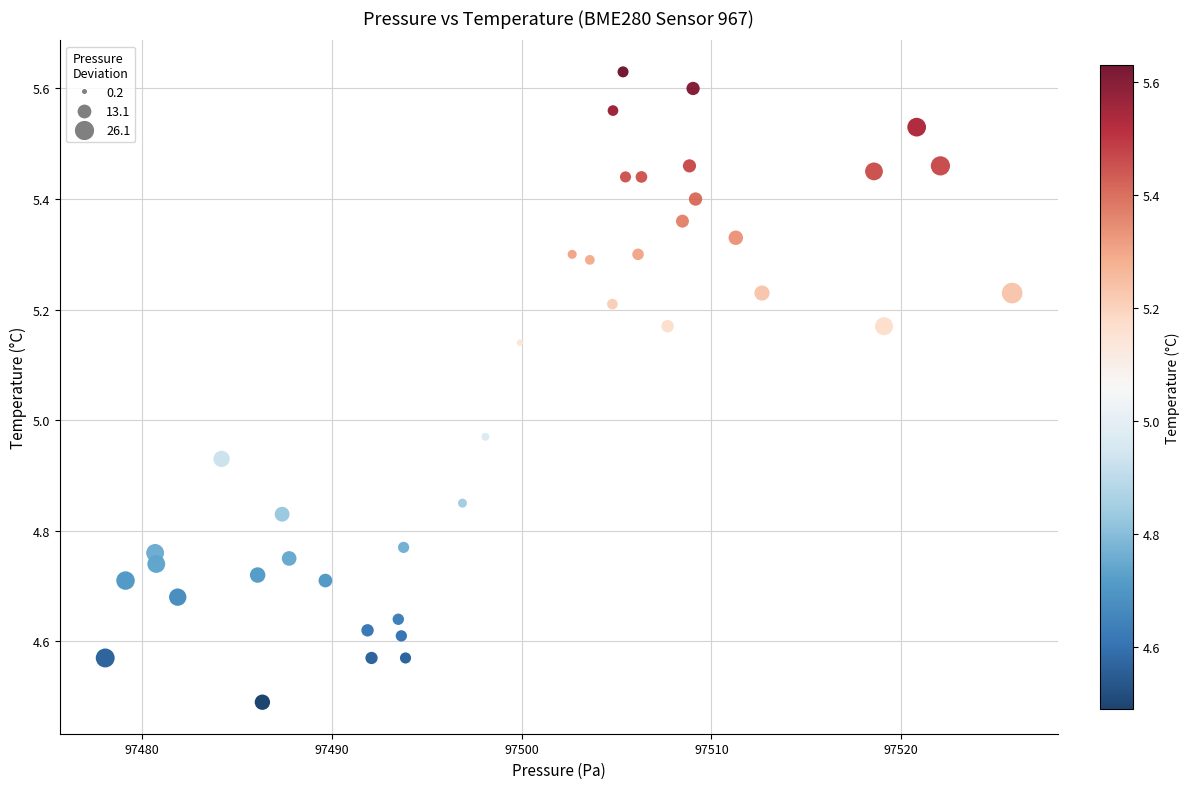

What is the range of Y values (max minus min)?

1.1